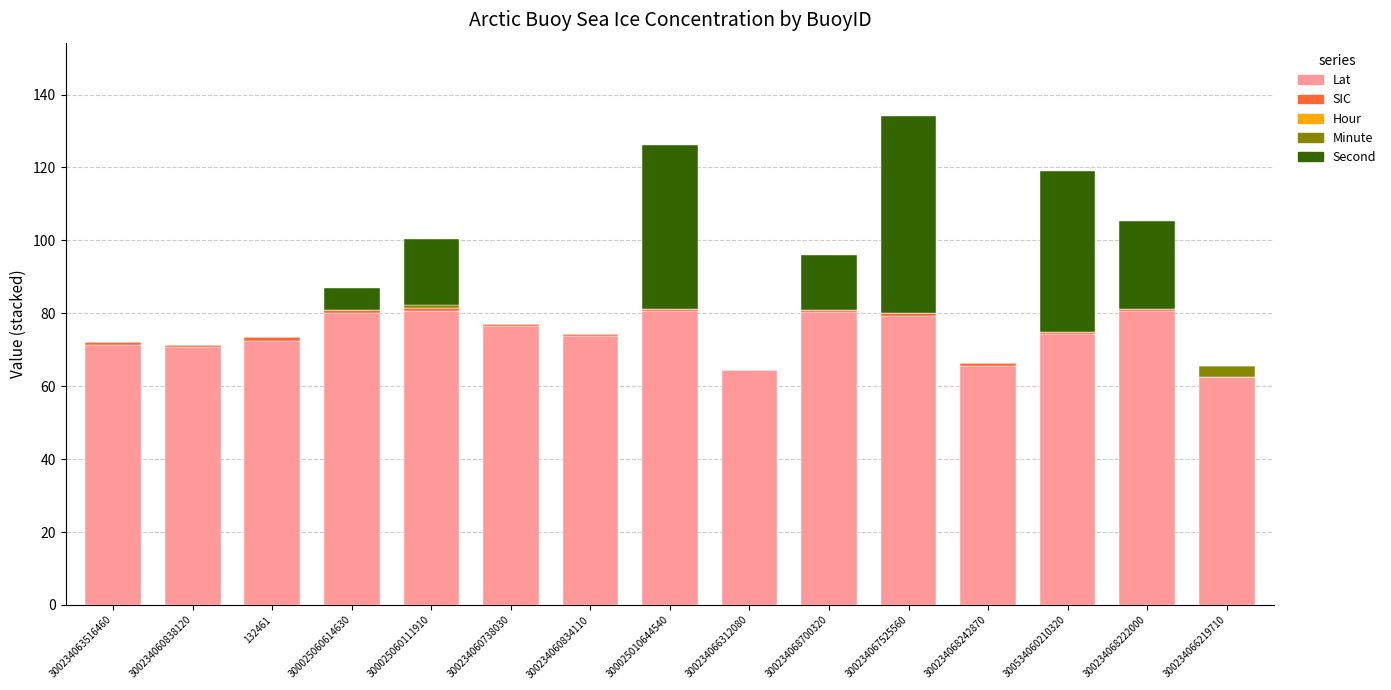

How many series are shown in this chart?

4